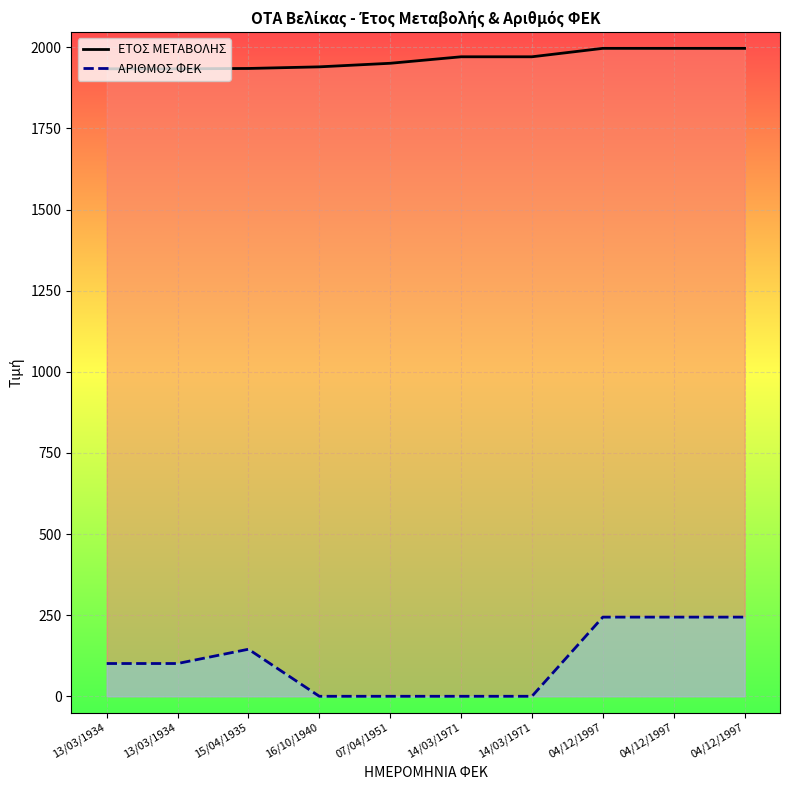

What is the difference between the ΕΤΟΣ ΜΕΤΑΒΟΛΗΣ values at 04/12/1997 and 14/03/1971?

26